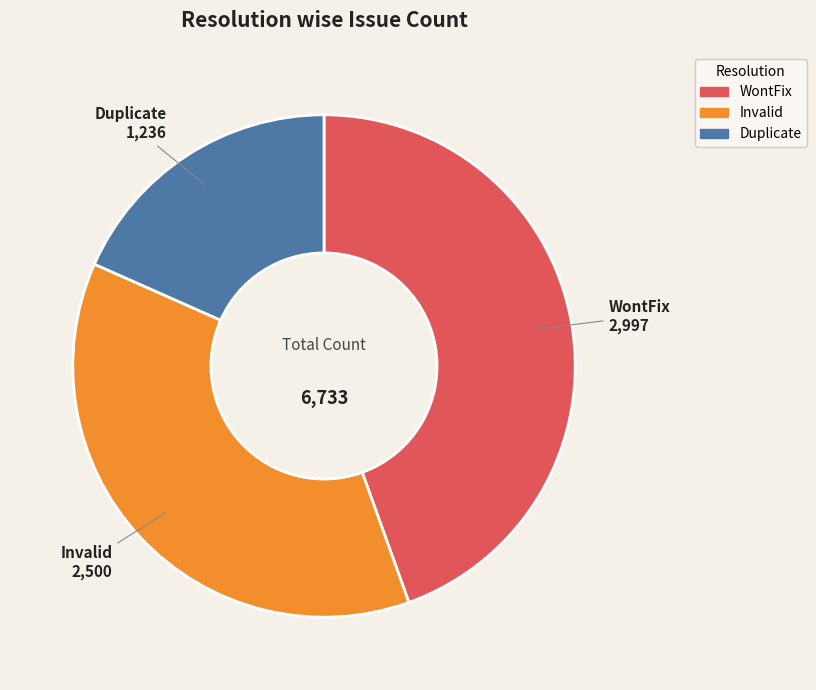

Count the number of slices in the pie.

3